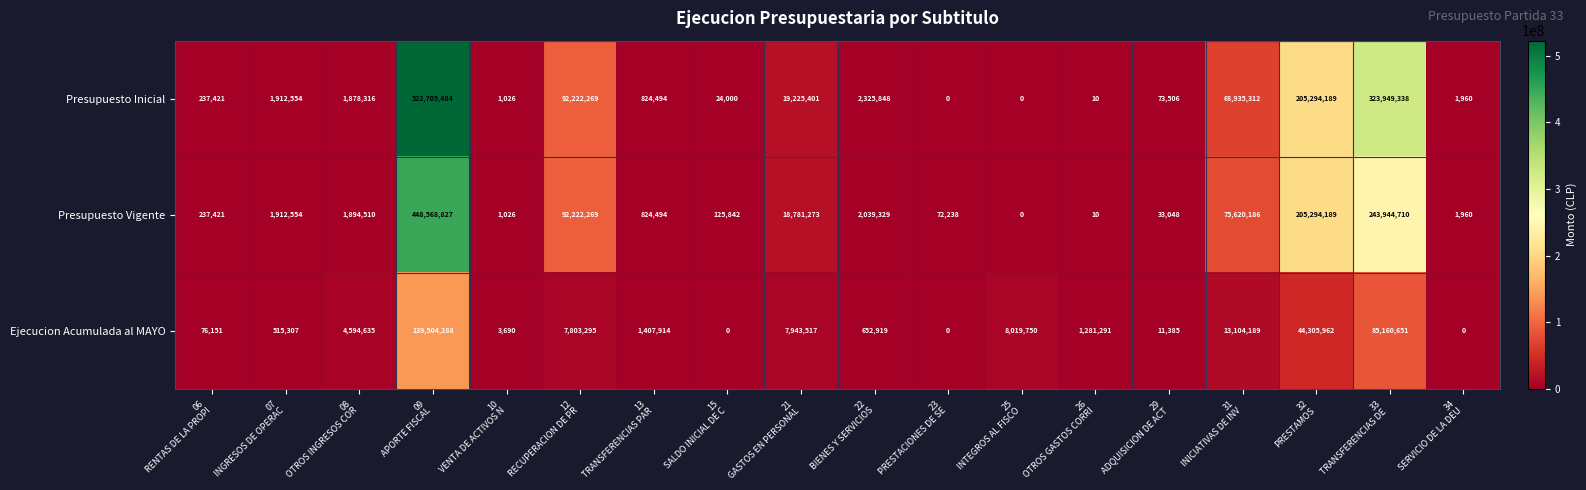

At how many categories does at least one series exceed 62486797?

5